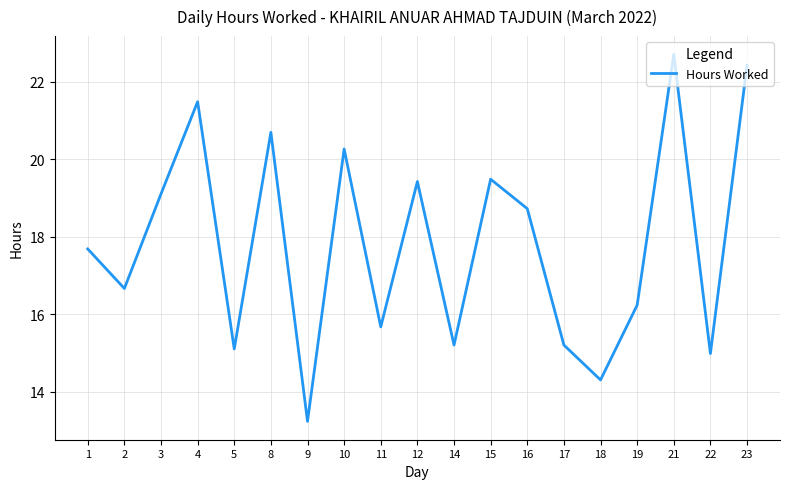

Which has a higher value, 14 or 12?

12